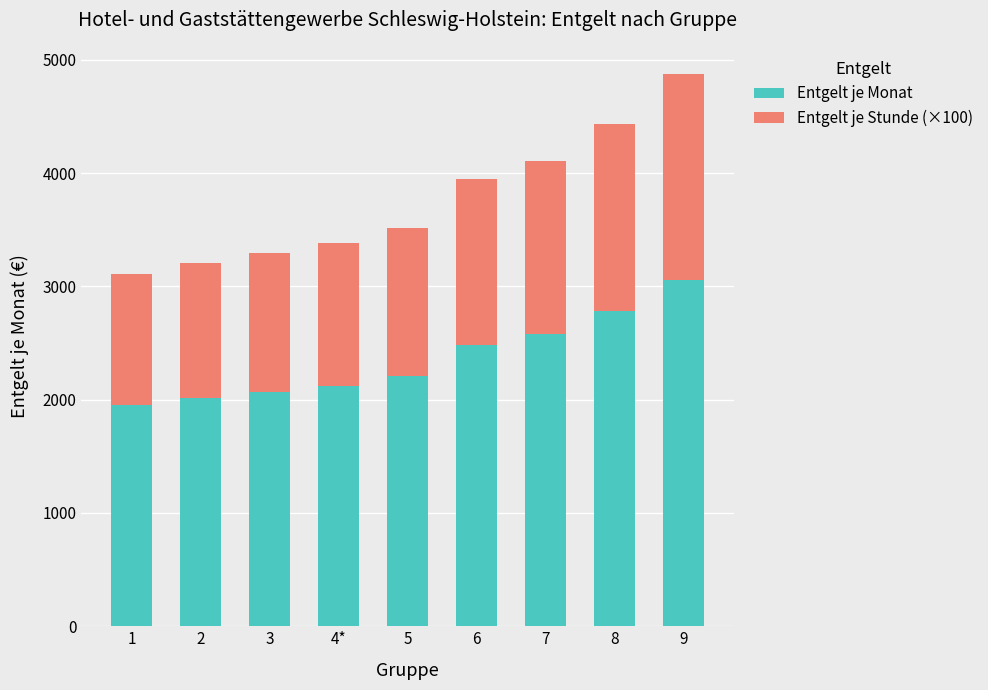

What is the sum of the Entgelt je Monat values at 5 and 9?

5268